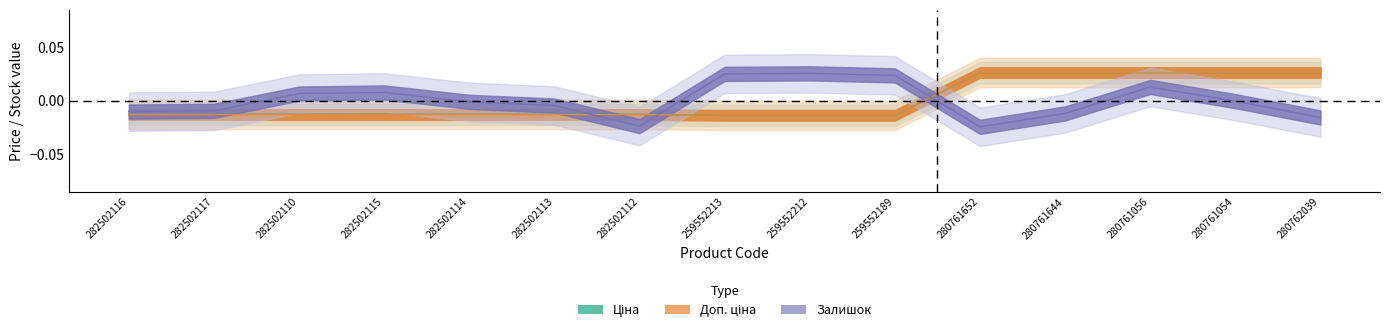

The value of Доп. ціна at 282502110 is -0.0. True or false?

True